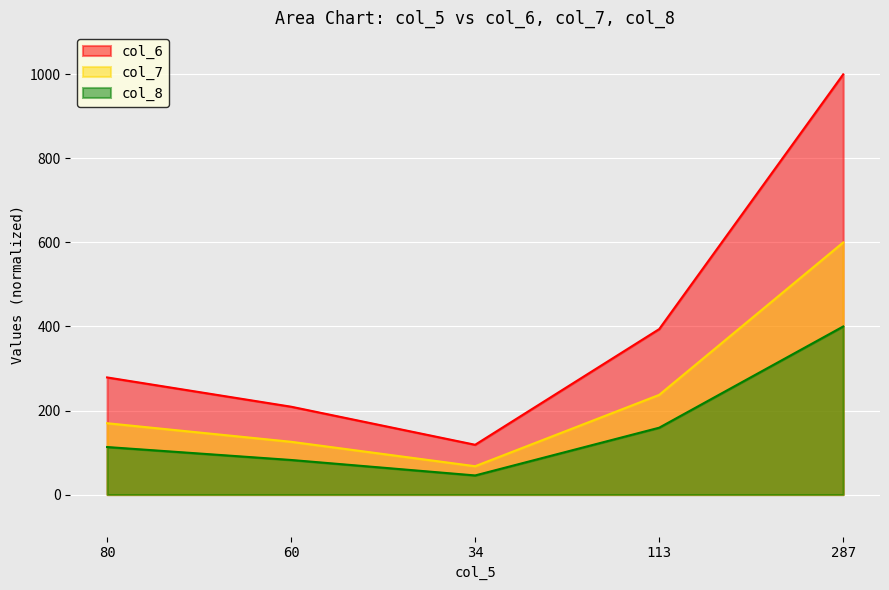

Which series has the largest range (max minus min)?

col_6